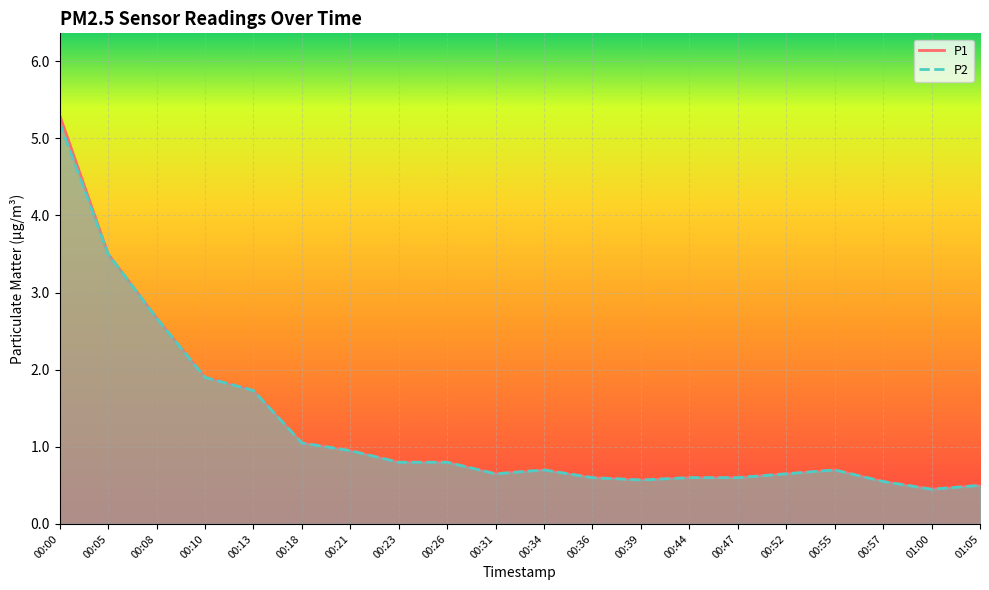

True or false: P1 has a value of 0.9 at 00:52.

False